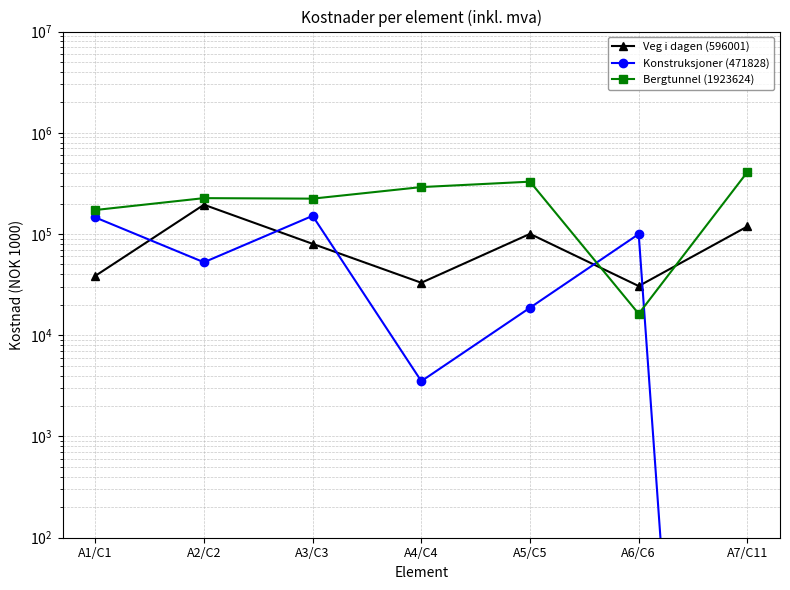

What is the total value across all series at A7/C11?

528663.8